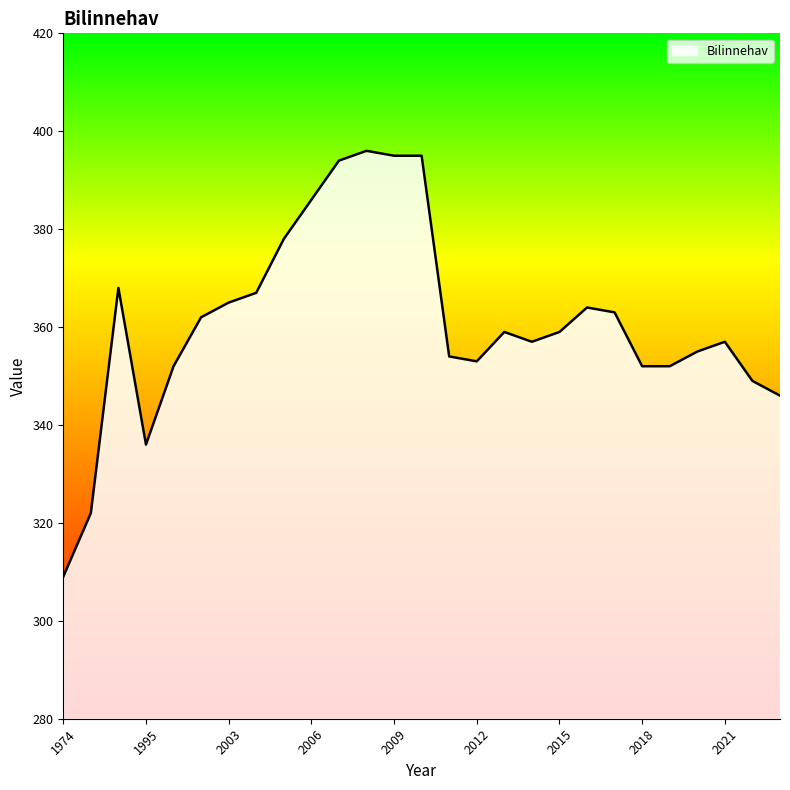

Count the number of categories in the chart.

27